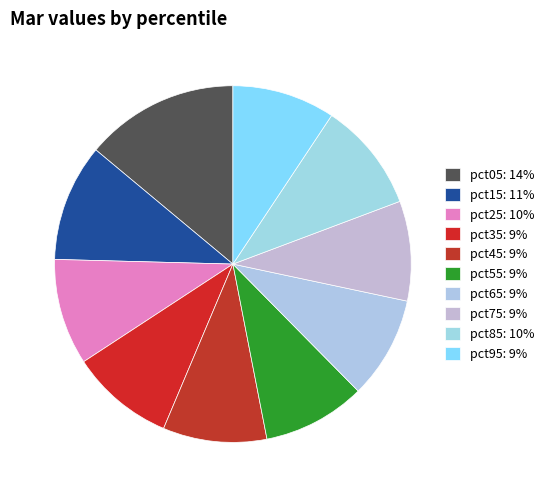

How many segments does this pie chart have?

10